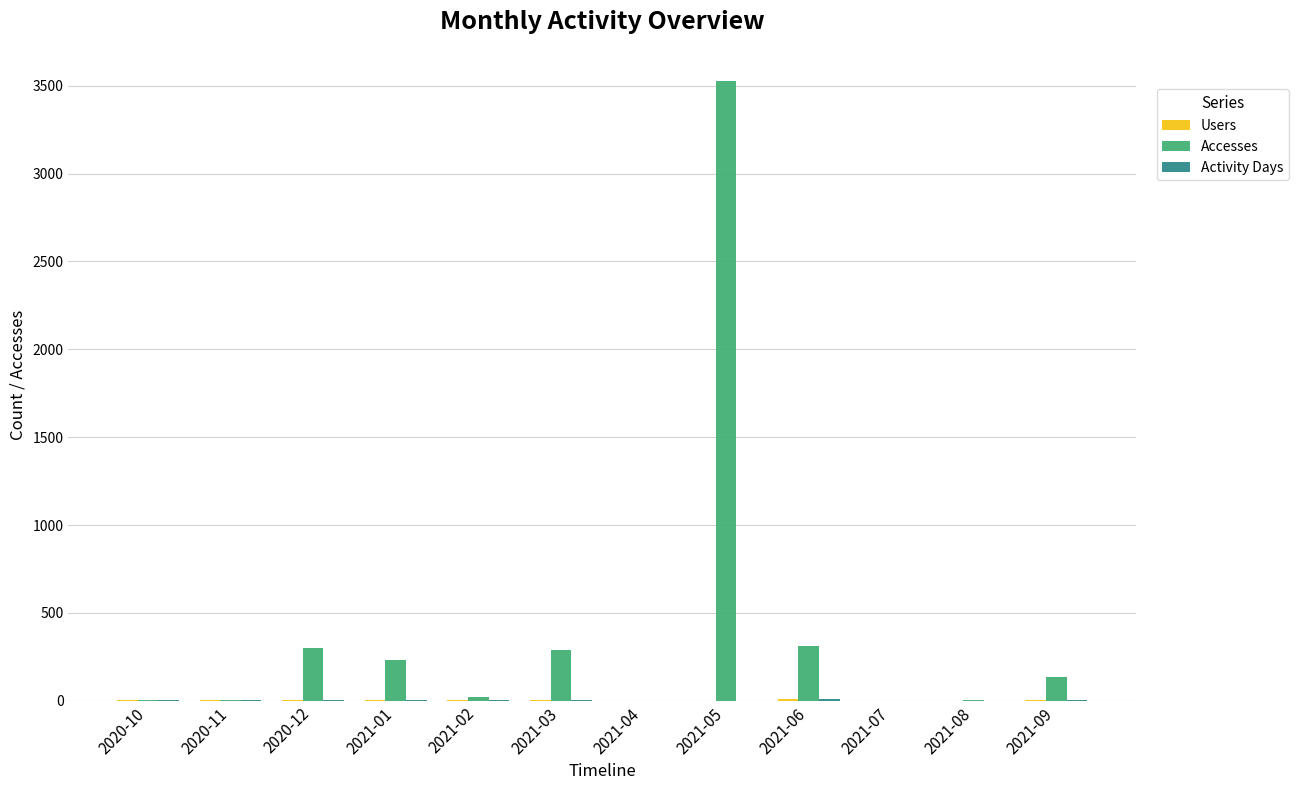

How many groups of bars are there?

12